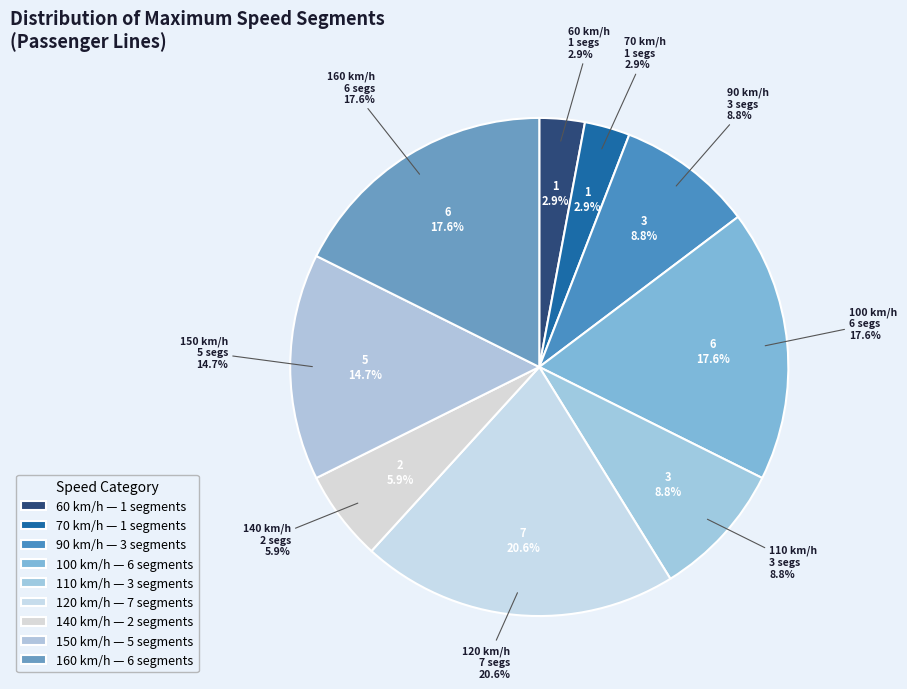

Which category has the biggest portion of the pie?

120